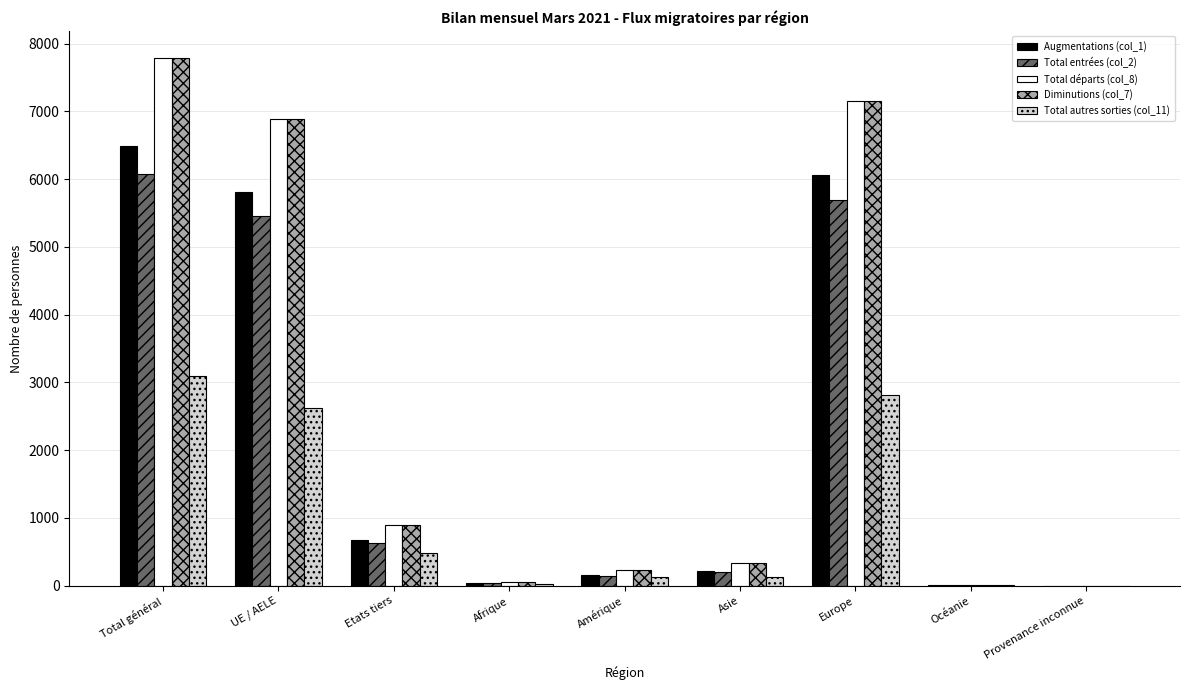

At which category is the sum across all series the highest?

Total général